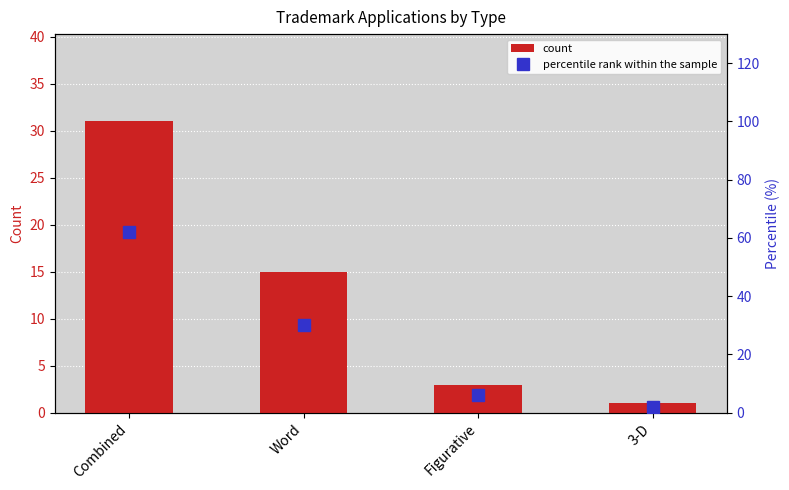

The value of count at Figurative is 3. True or false?

True